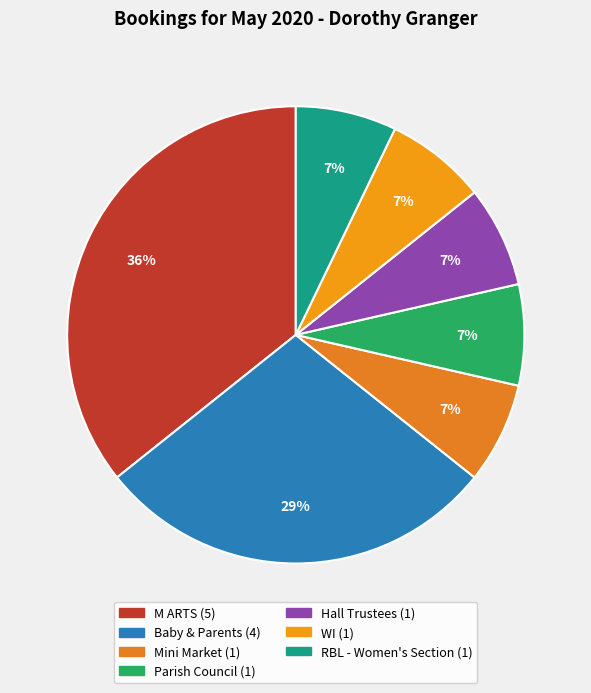

Count the number of slices in the pie.

7